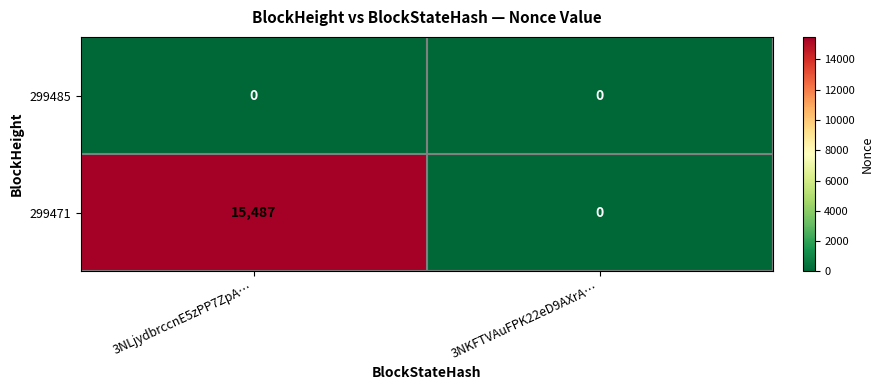

Reading left to right, list all the values displayed in this chart.

299485: 3NLjydbrccnE5zPP7ZpA…=0	3NKFTVAuFPK22eD9AXrA…=0
299471: 3NLjydbrccnE5zPP7ZpA…=15487	3NKFTVAuFPK22eD9AXrA…=0